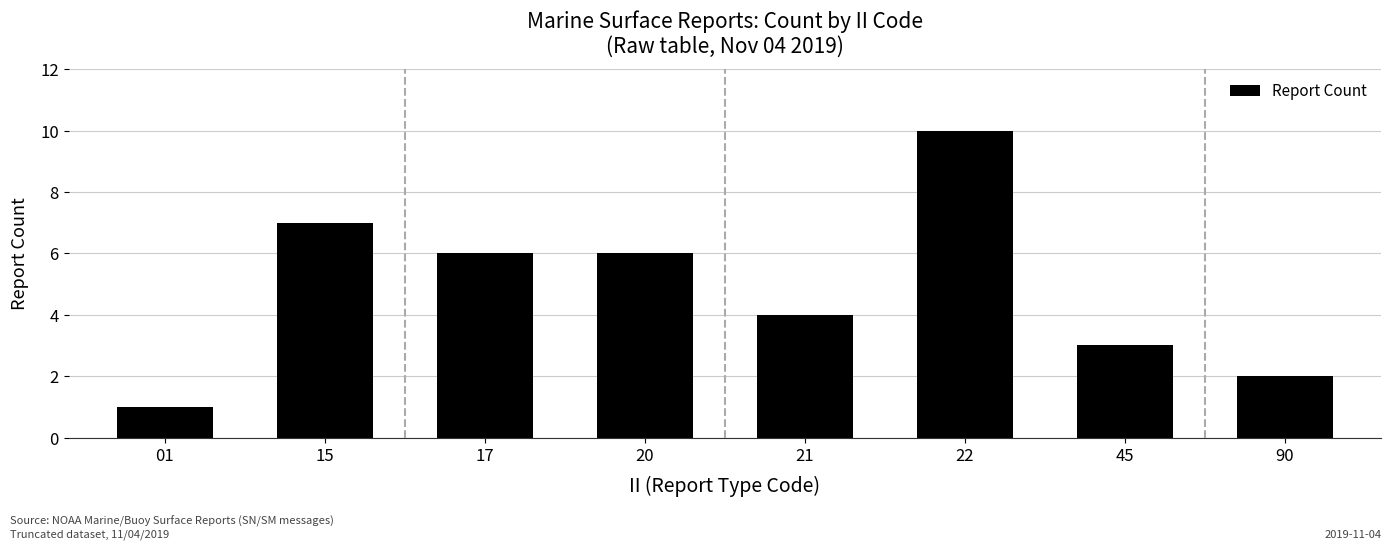

What is the difference between the maximum and minimum values?

9